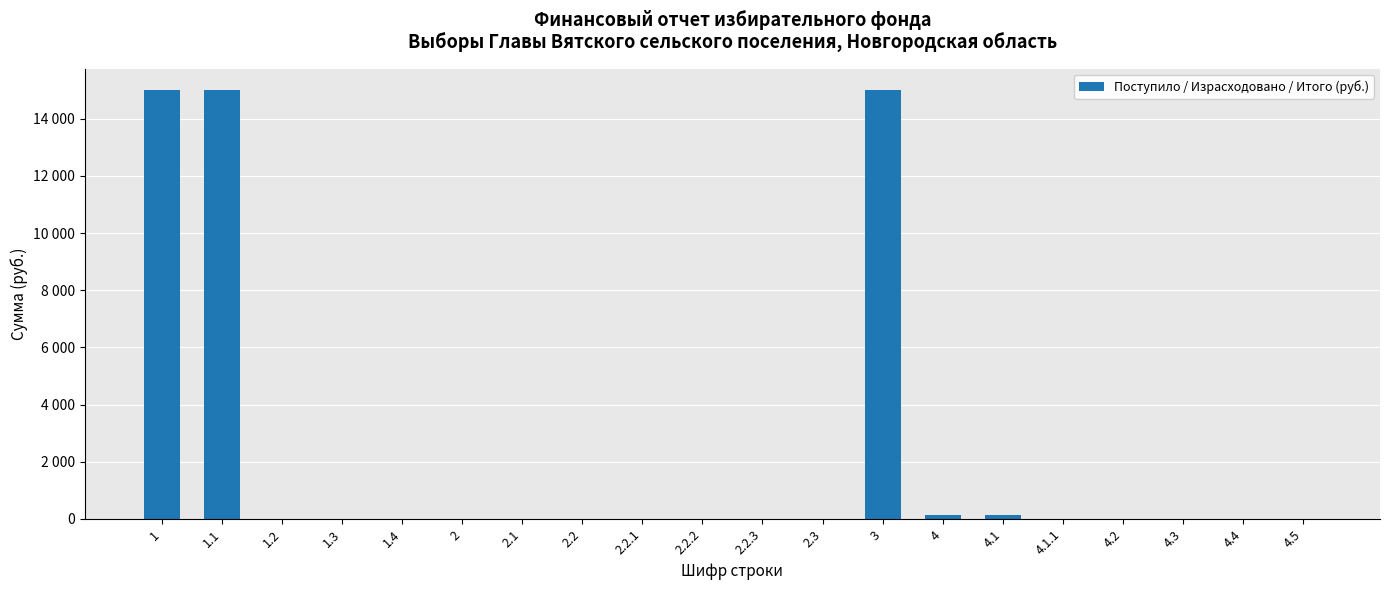

List the labels in order of value, largest first.

1, 1.1, 3, 4, 4.1, 1.2, 1.3, 1.4, 2, 2.1, 2.2, 2.2.1, 2.2.2, 2.2.3, 2.3, 4.1.1, 4.2, 4.3, 4.4, 4.5